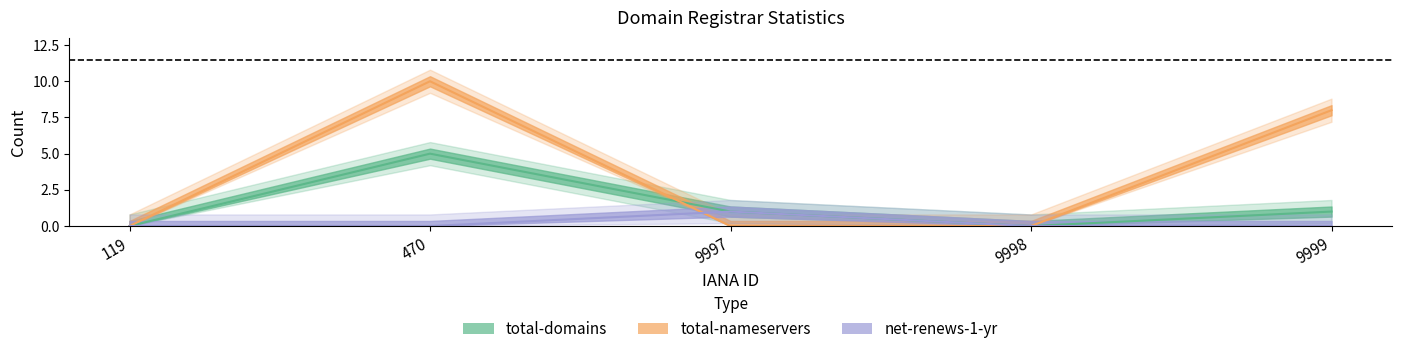

Is it true that total-nameservers equals 0 at 119?

True